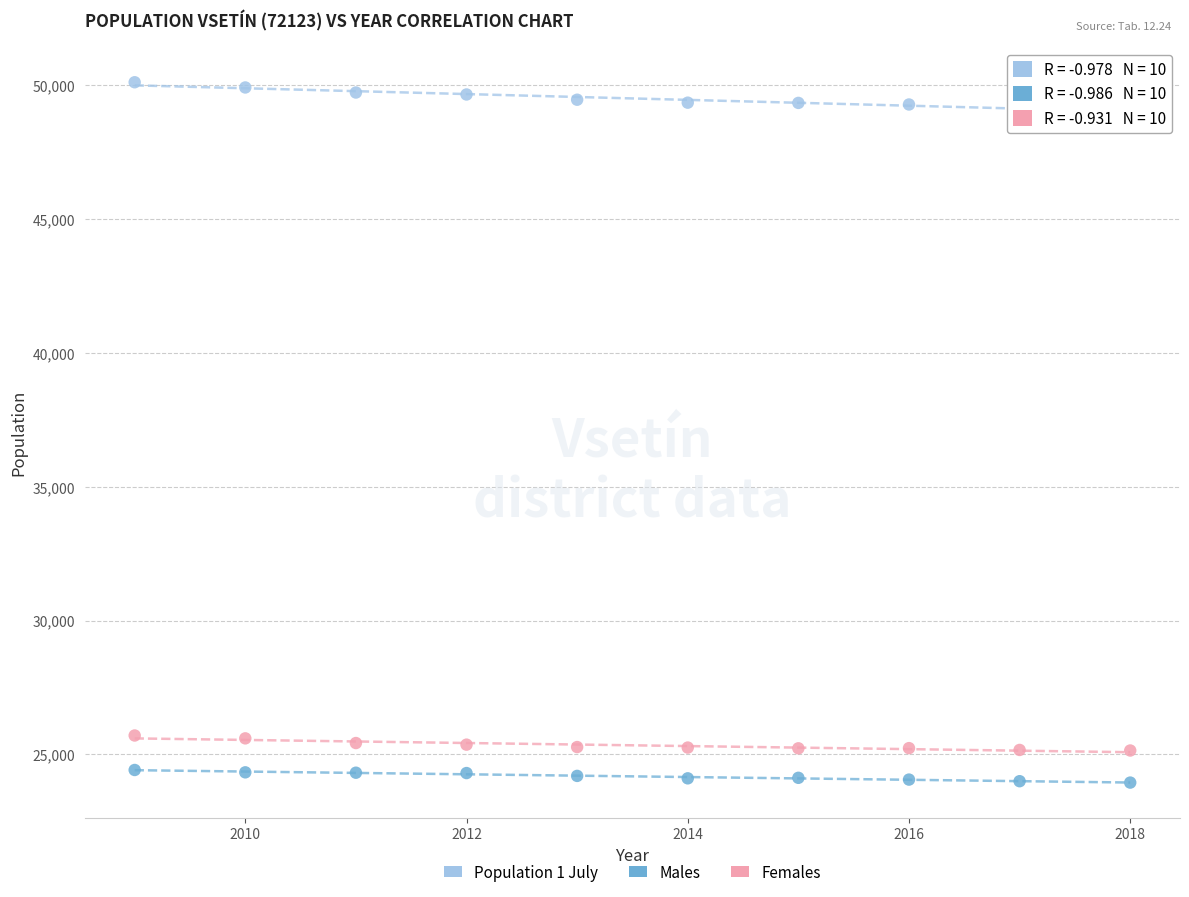

What are all the series names shown in the legend?

Population 1 July, Males, Females